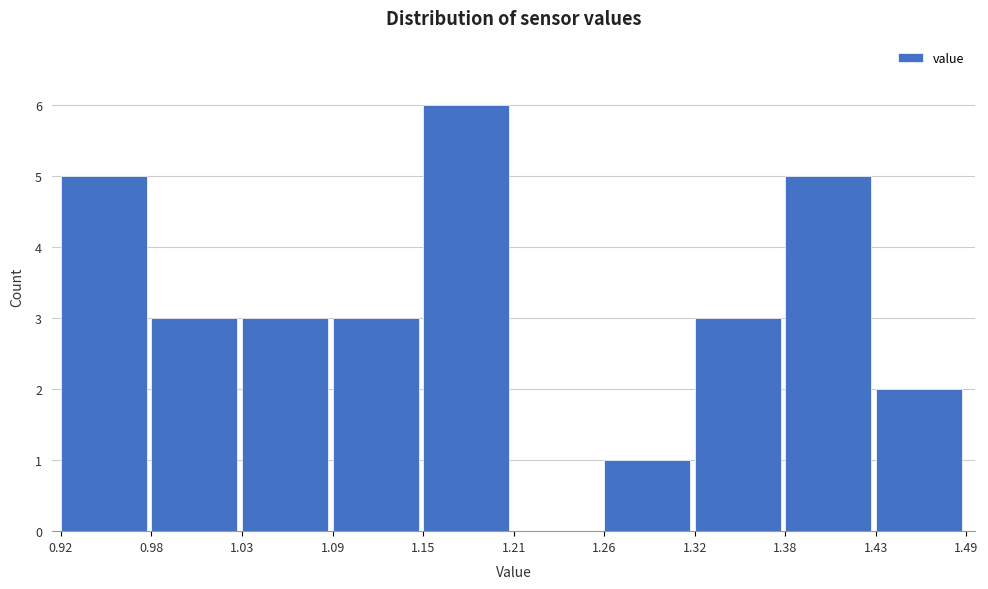

Reading left to right, transcribe this chart: for each bar, give the range it covers on the x-axis and its height. The values are not printed on the chart, so give them approximately, as read against the axis.

0.92 to 0.98: 5
0.98 to 1.03: 3
1.03 to 1.09: 3
1.09 to 1.15: 3
1.15 to 1.21: 6
1.21 to 1.26: 0
1.26 to 1.32: 1
1.32 to 1.38: 3
1.38 to 1.43: 5
1.43 to 1.49: 2